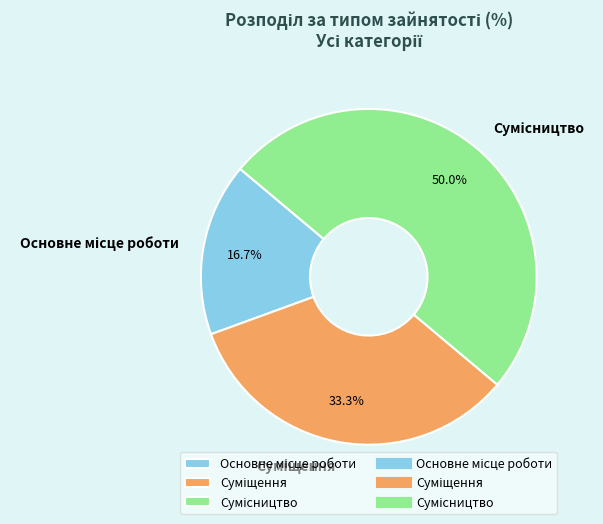

How much of the chart is everything except Суміщення?

66.7%